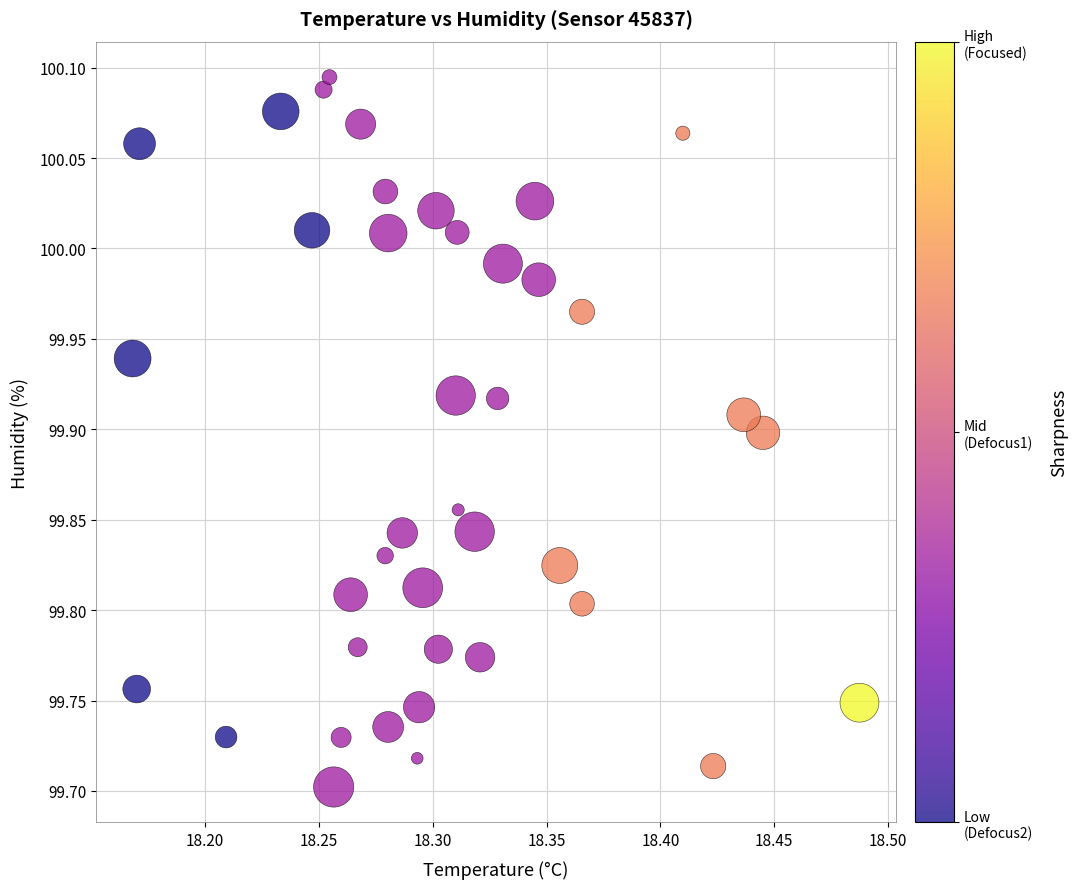

What is the range of X values (max minus min)?

0.3